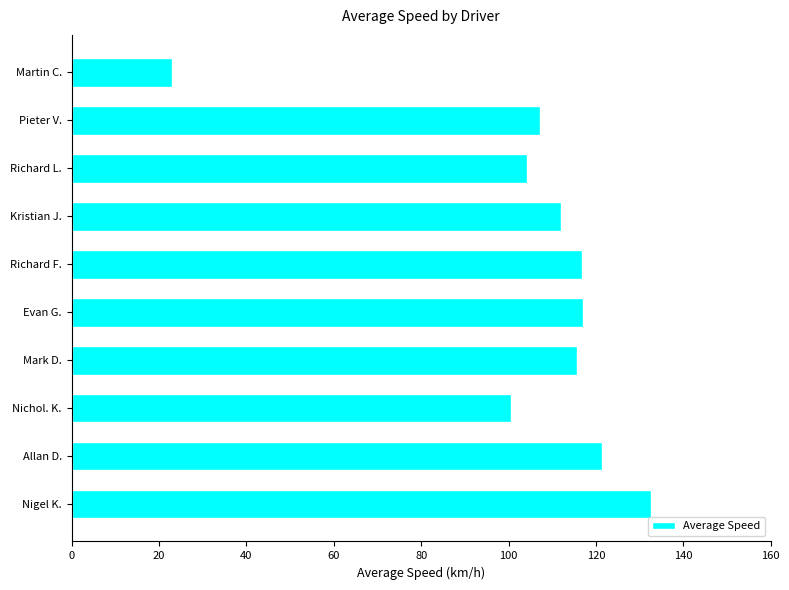

Which has a higher value, Martin C. or Nigel K.?

Nigel K.